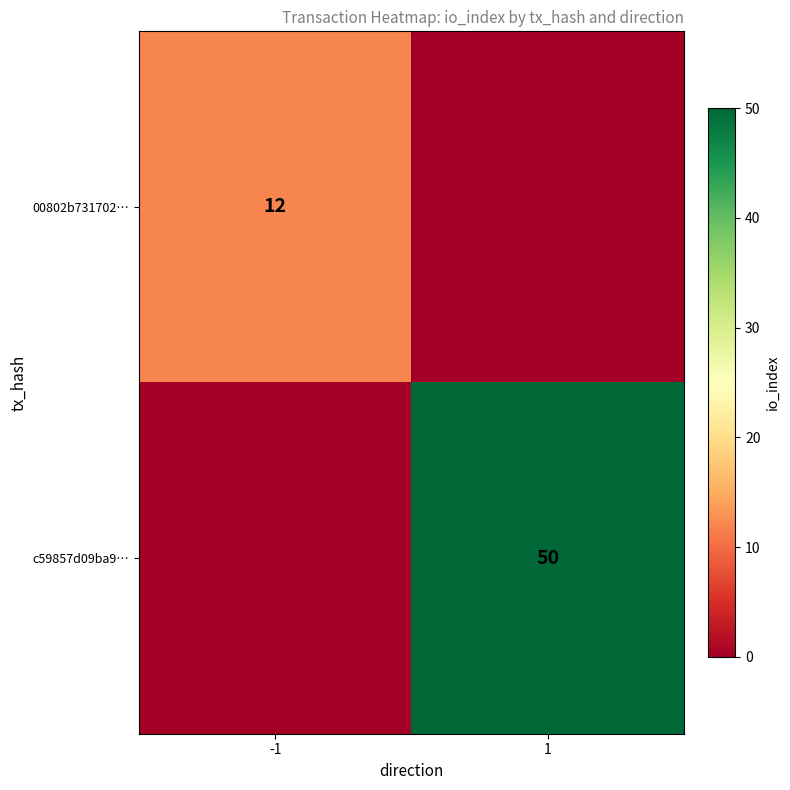

The 00802b731702… series shows 12 at -1. True or false?

True